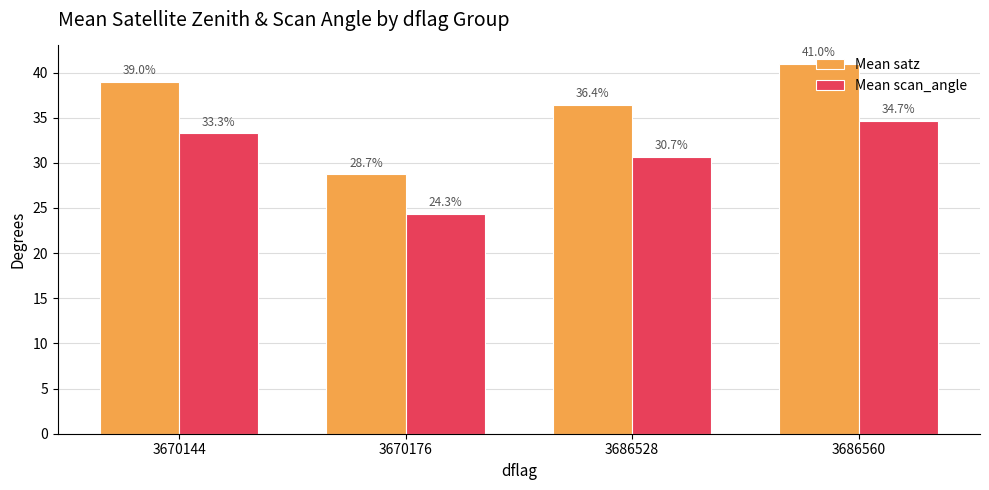

At which label is Mean scan_angle closest to 29?

3686528